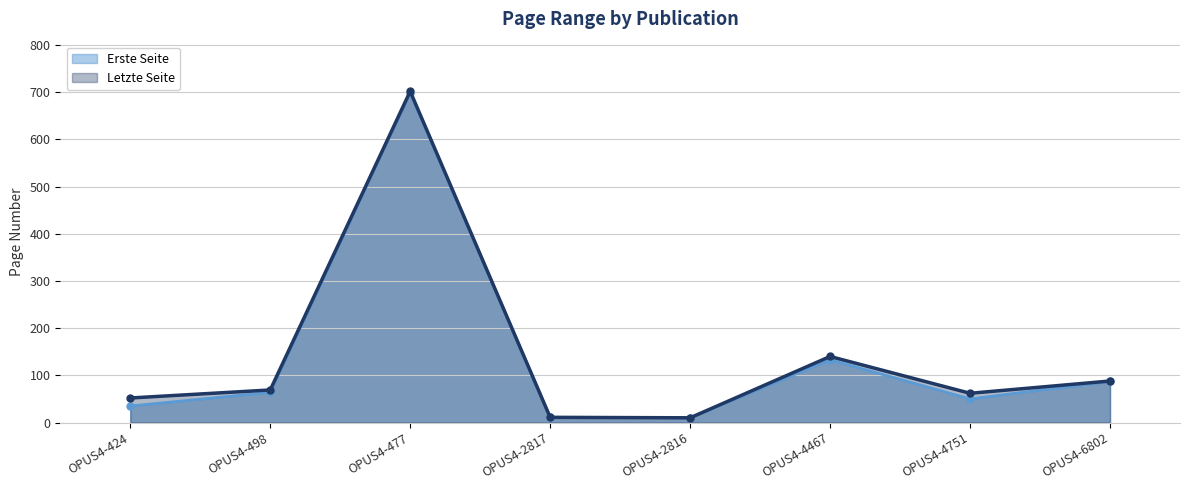

What is the difference between the Letzte Seite values at OPUS4-4751 and OPUS4-2816?

52